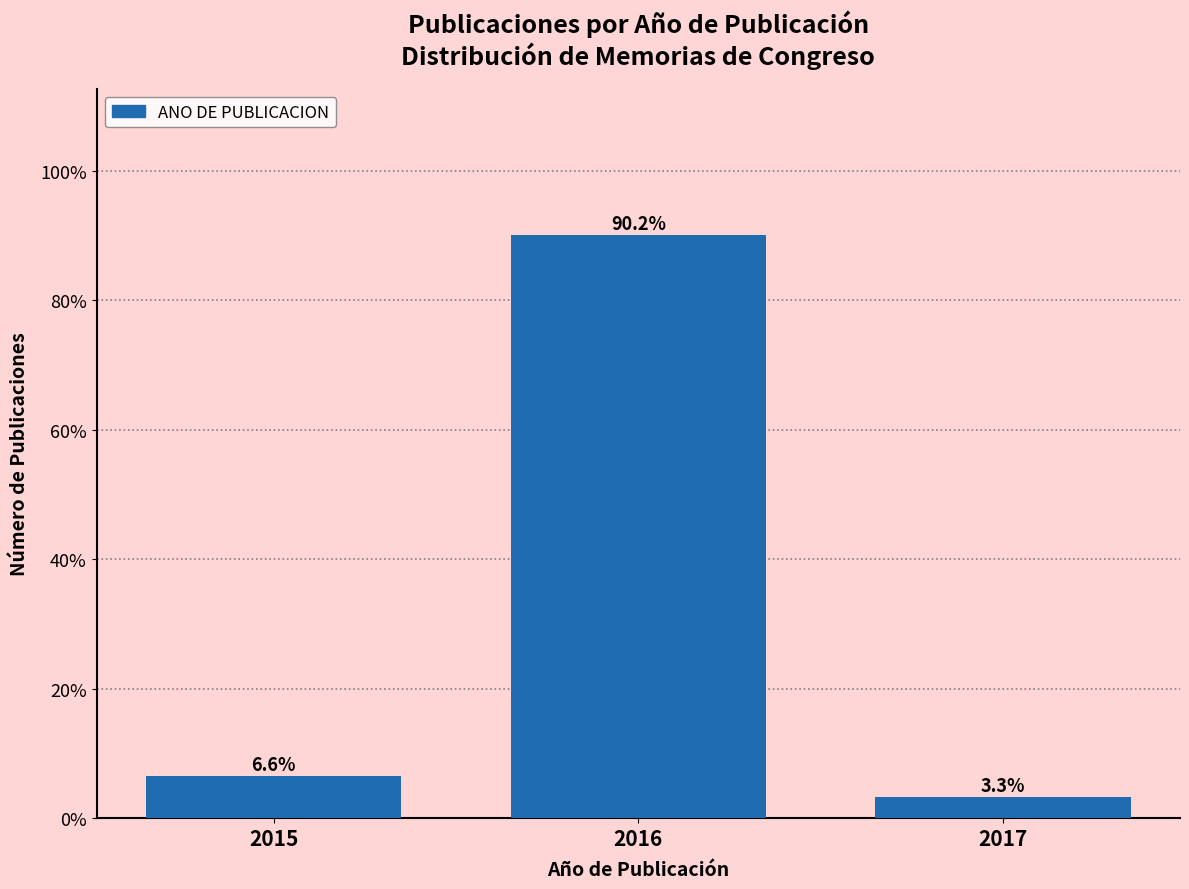

Reading left to right, extract all data points from this chart.

6.6	90.2	3.3